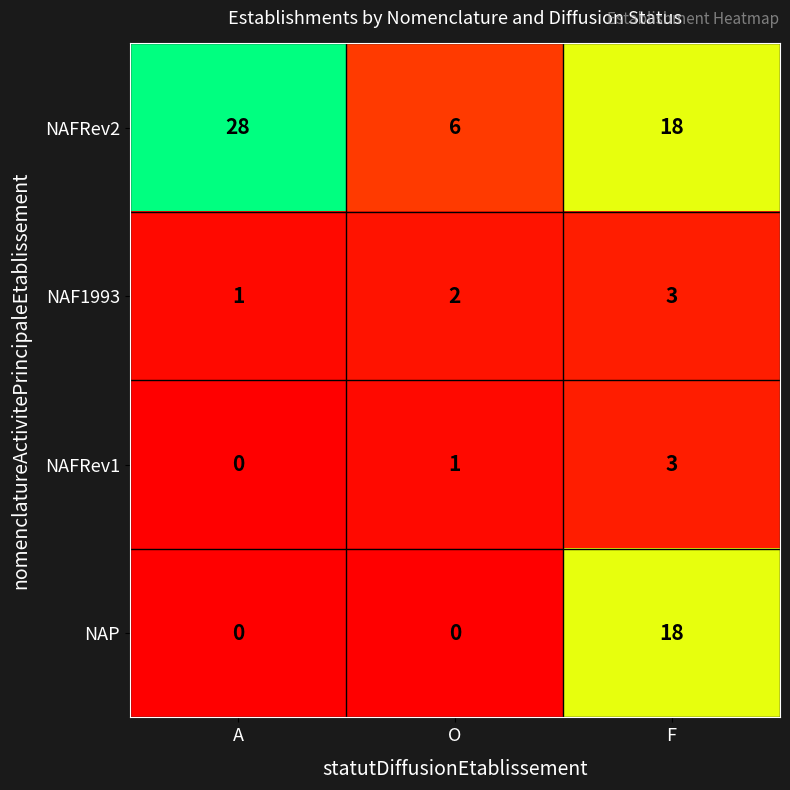

Which series has the largest range (max minus min)?

NAFRev2